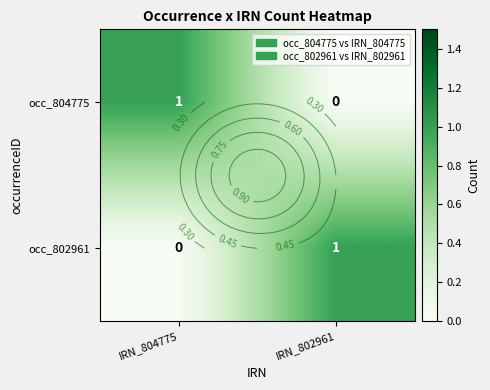

At which label does occ_804775 reach its peak?

IRN_804775